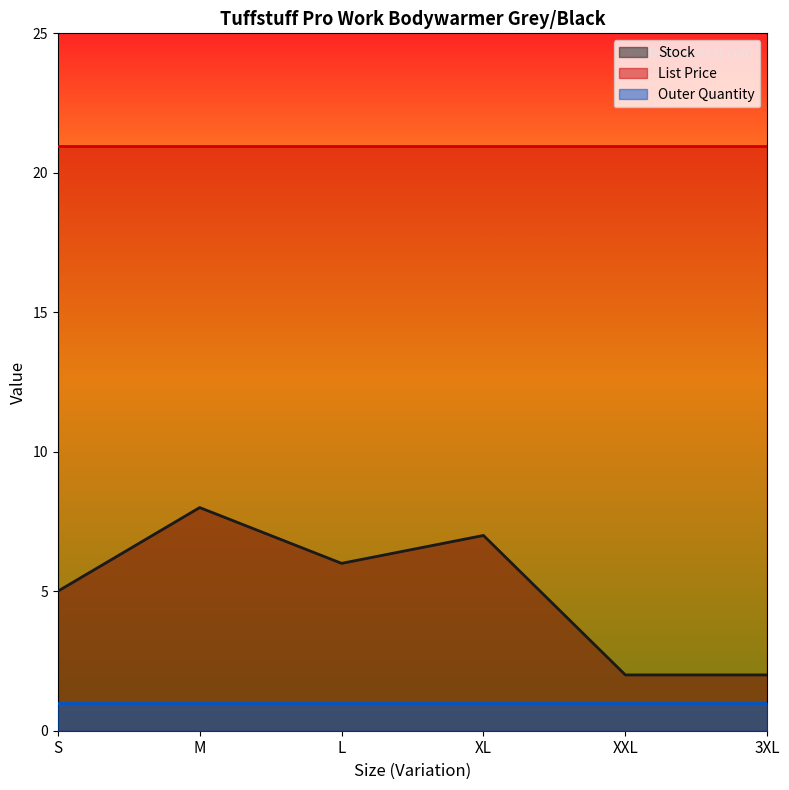

What value does the Outer Quantity series have at XXL?

1.0